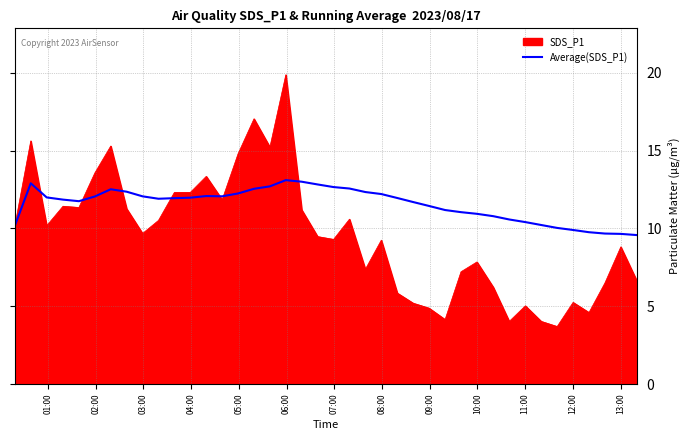

What is the minimum value for Average(SDS_P1)?

9.6